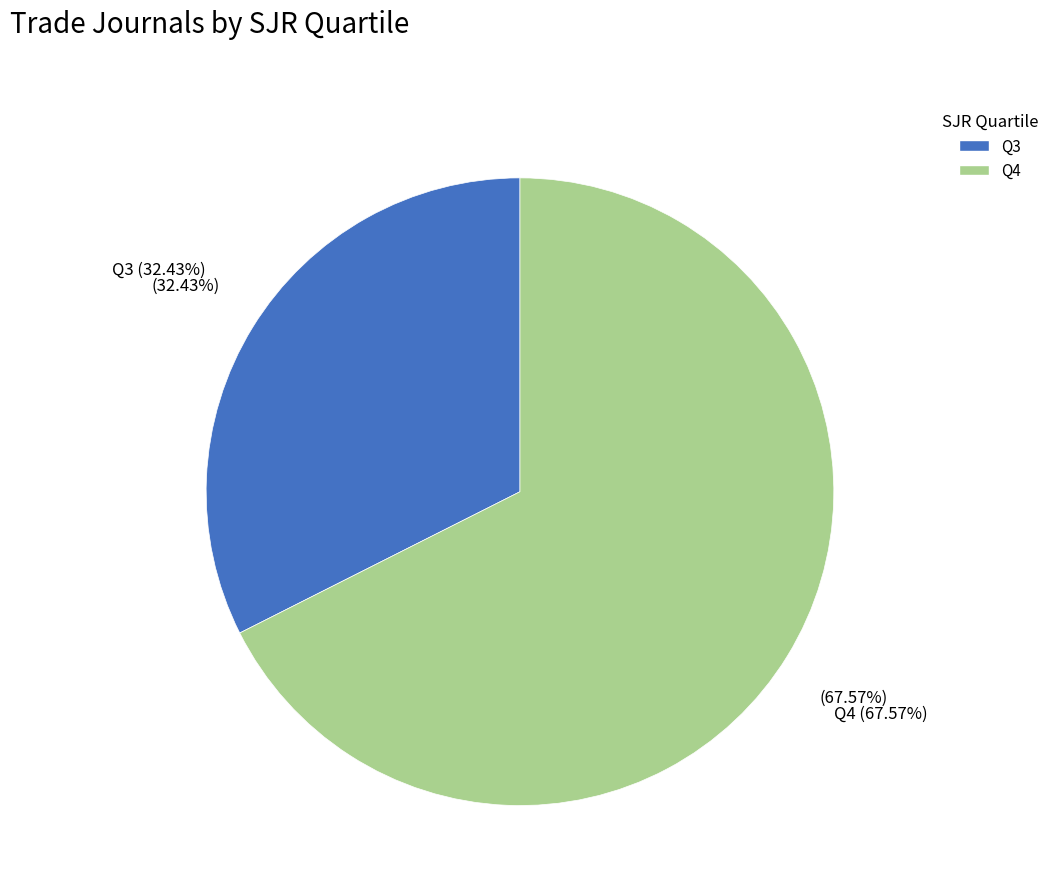

True or false: Q3 accounts for 32% of the total.

True